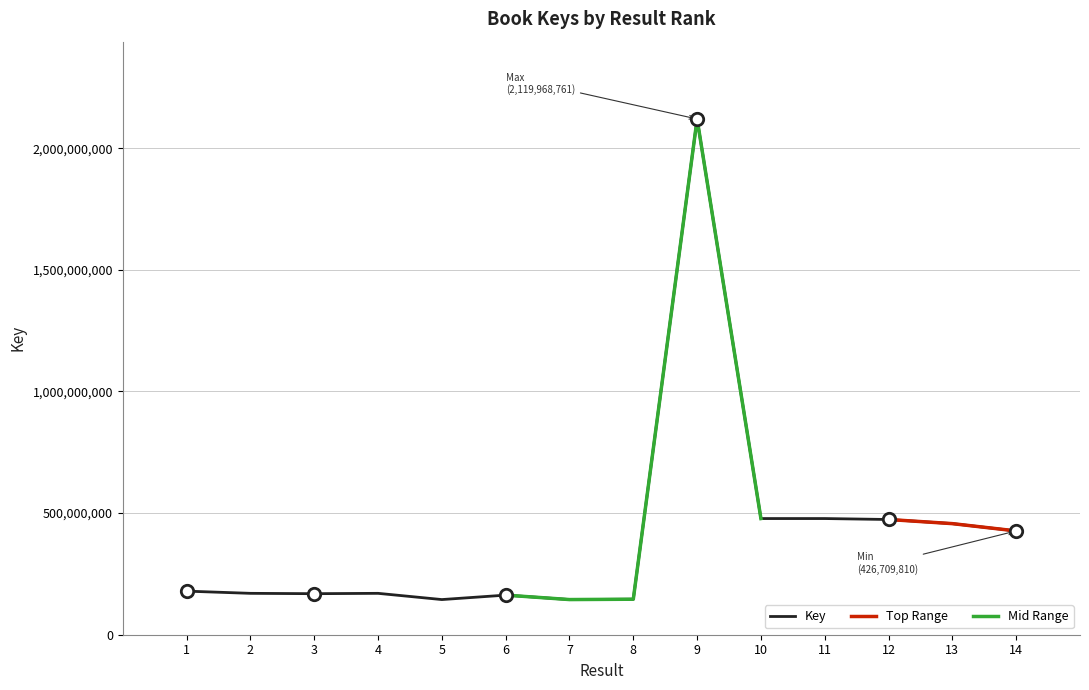

Between 2 and 13, which is larger?

13